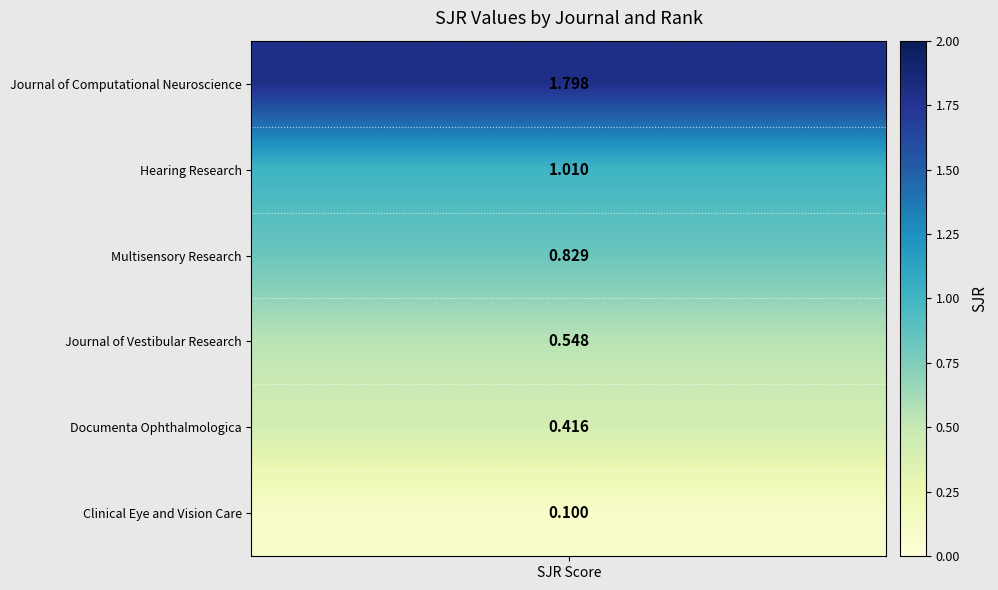

True or false: Clinical Eye and Vision Care has a value of -0.1 at Rank 2.

False